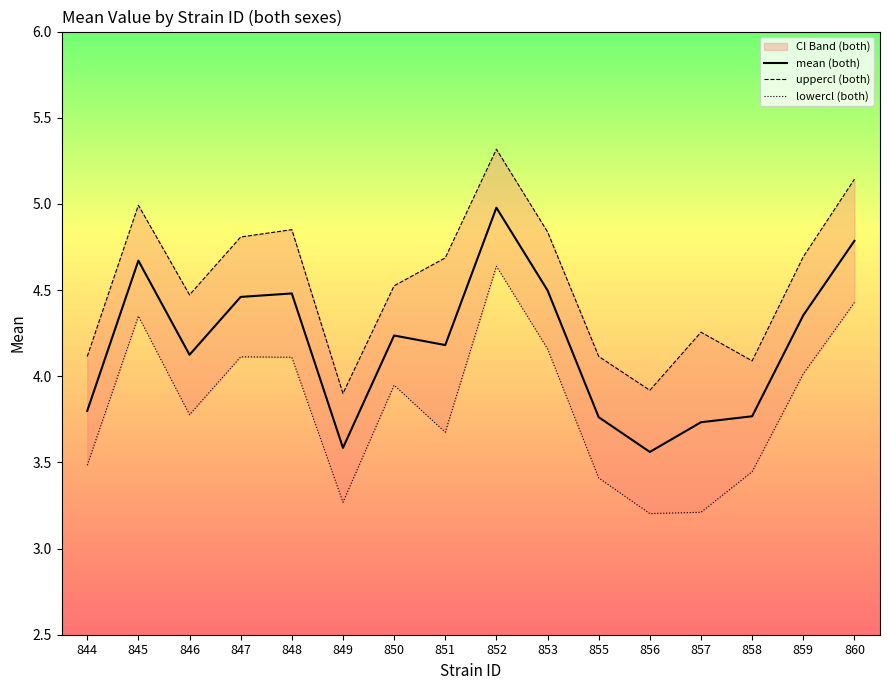

What is the value of the mean (both) point at the 1st from the left?

3.8